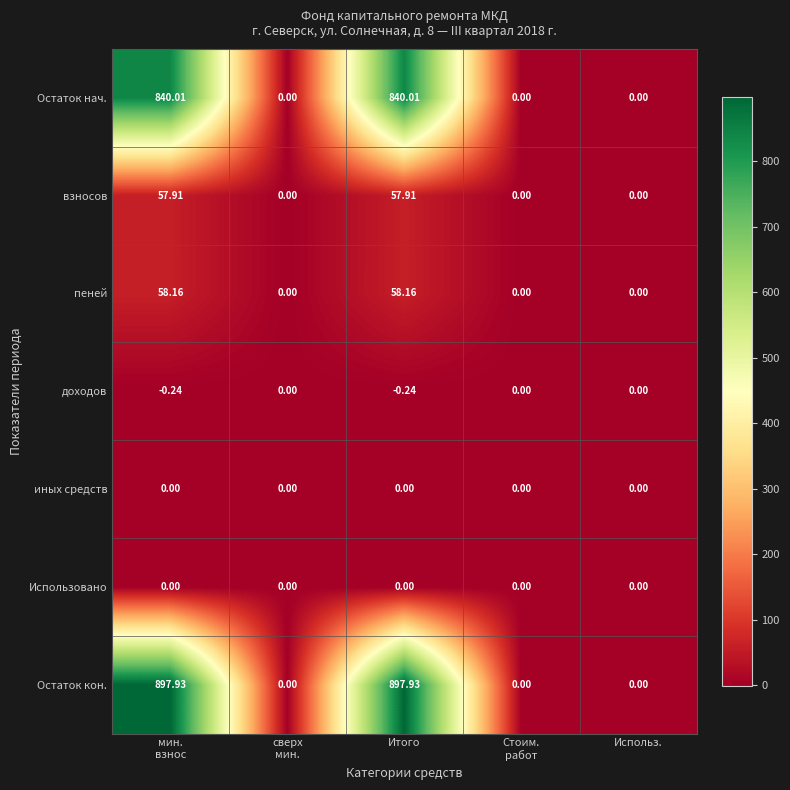

Which series has the largest range (max minus min)?

Остаток кон.